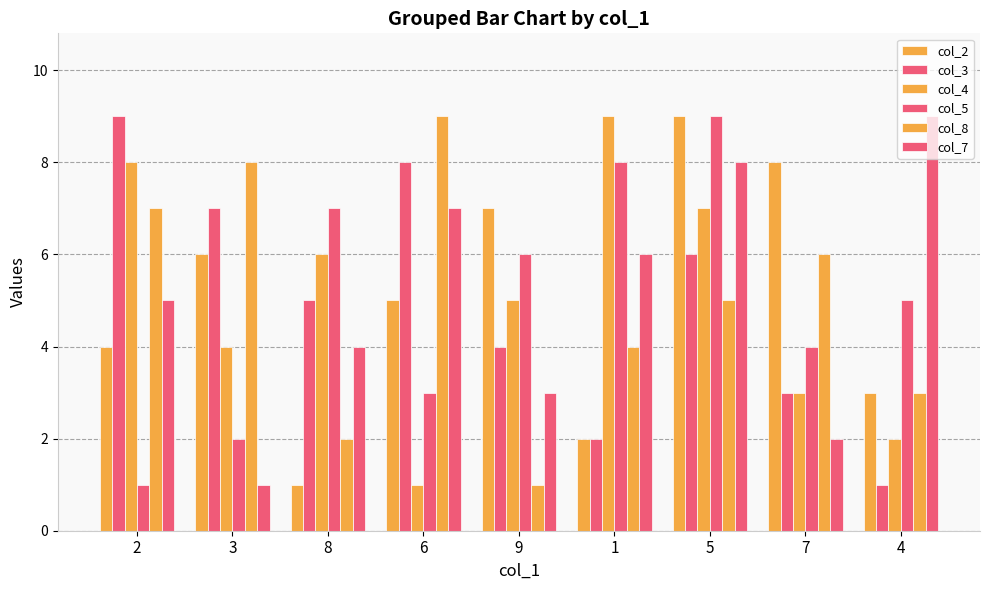

Which series has the largest total across all categories?

col_2